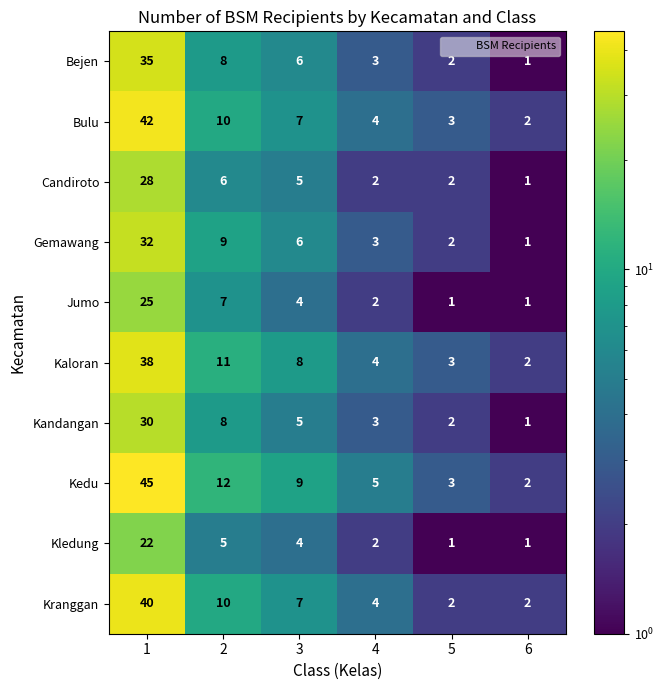

What is the maximum value for Jumo?

25